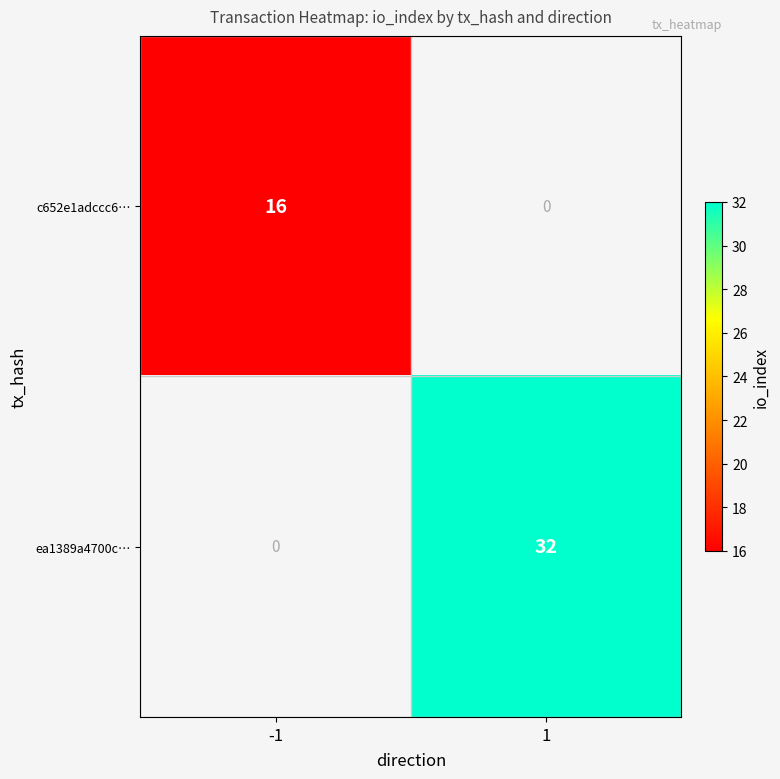

List the series in order of their overall mean, highest first.

ea1389a4700c…, c652e1adccc6…